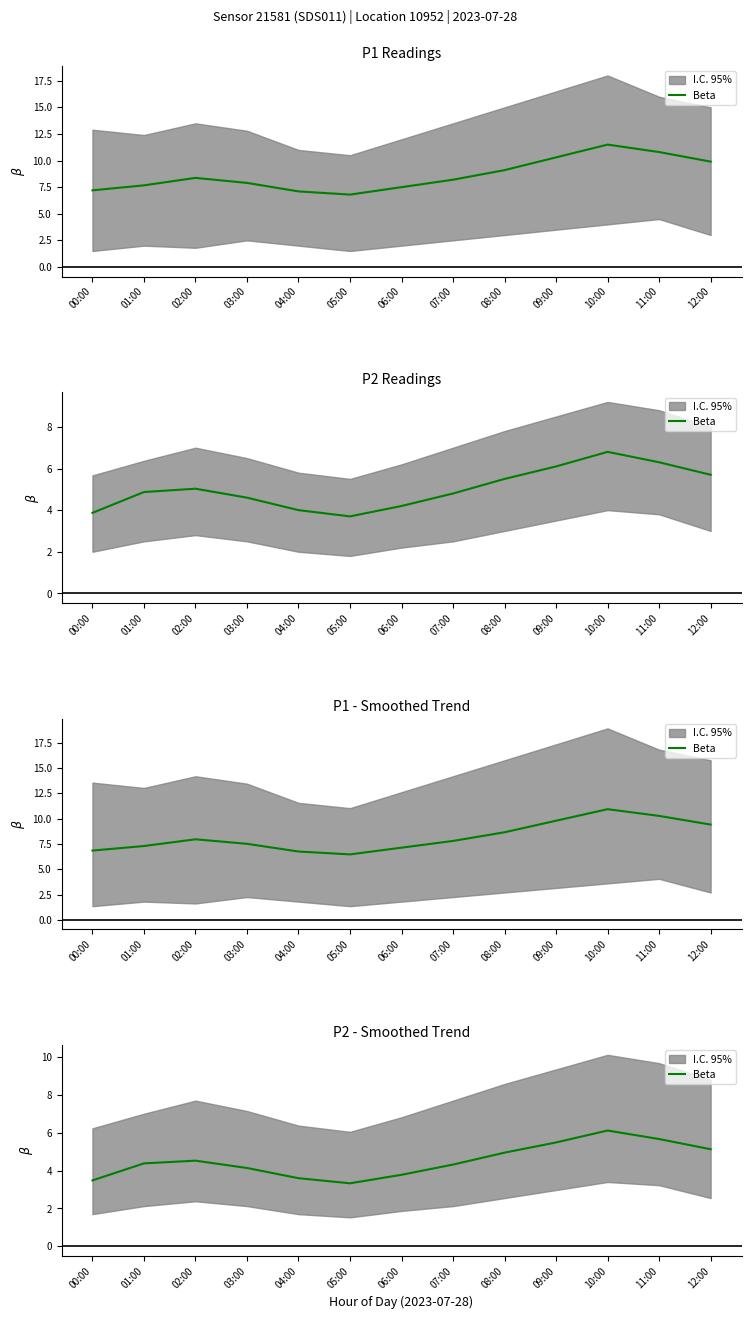

Where is the data nearest to the value 4?

03:00